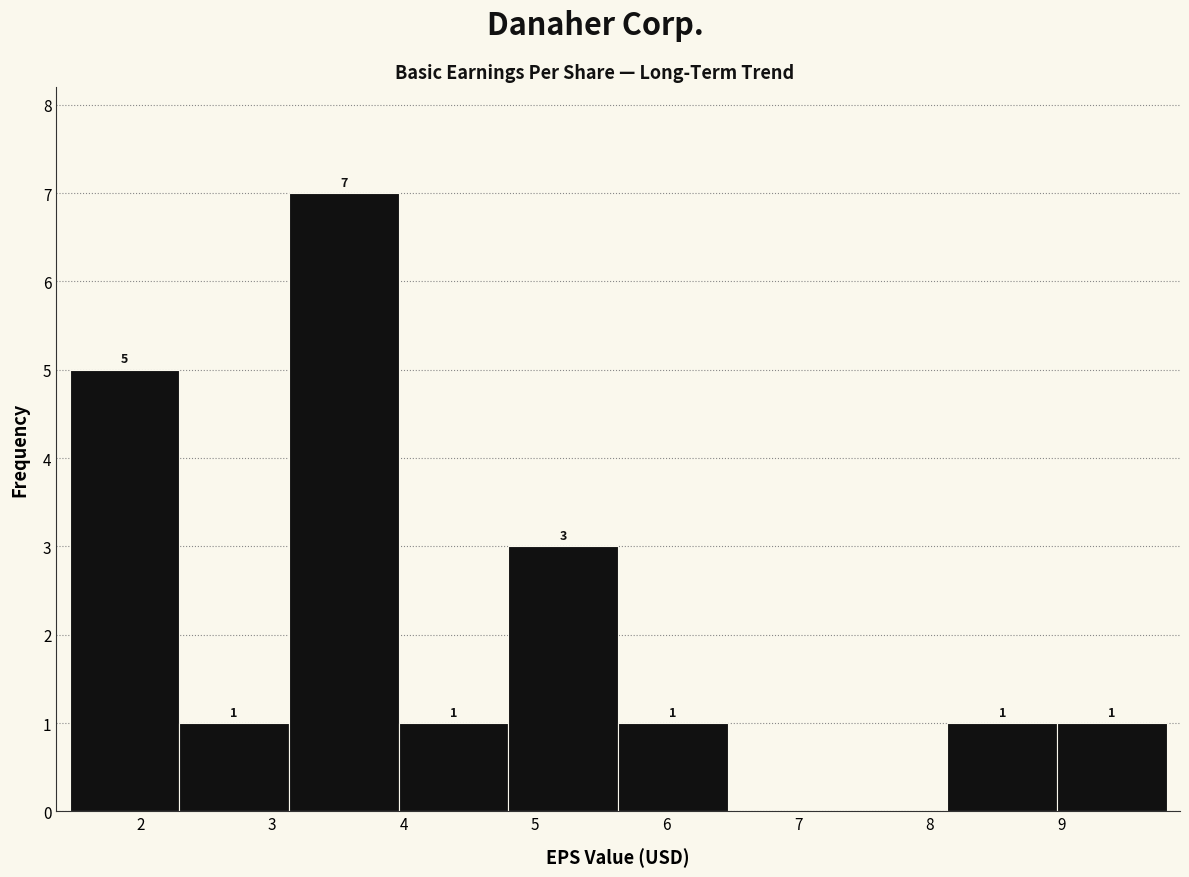

Over which range of the x-axis is the bar tallest?

3.1 to 4.0